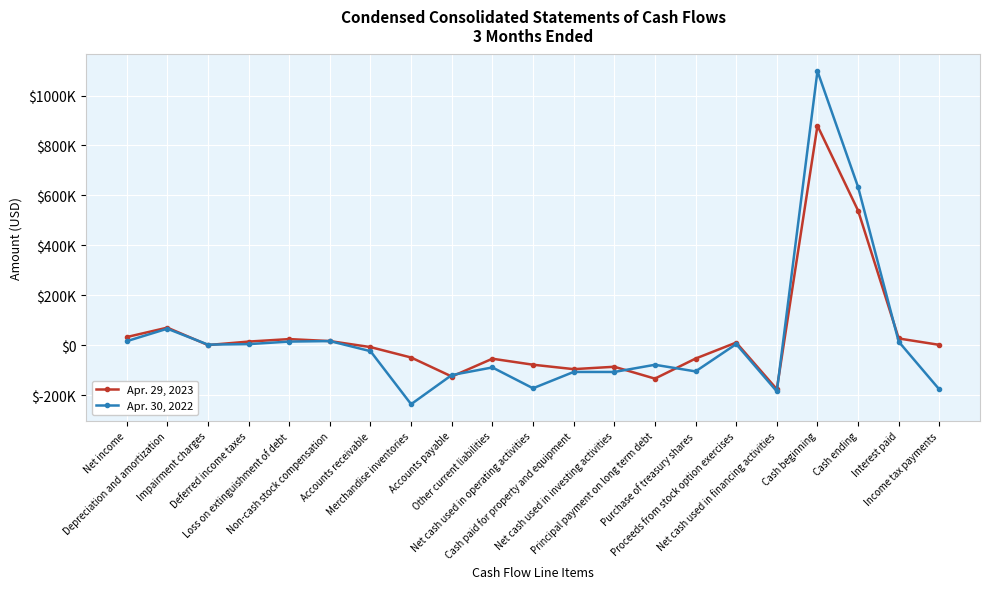

Reading left to right, what are all the values shown in this chart?

Apr. 29, 2023: 32748	70529	844	14699	24644	16722	-7418	-49110	-125241	-53943	-77952	-95688	-86157	-133656	-53393	10764	-176071	879205	539025	27066	1539
Apr. 30, 2022: 16174	66304	2543	4496	14657	16705	-23710	-236096	-119282	-88880	-172299	-106899	-106974	-78187	-104763	4721	-184768	1097673	633632	14228	-177205